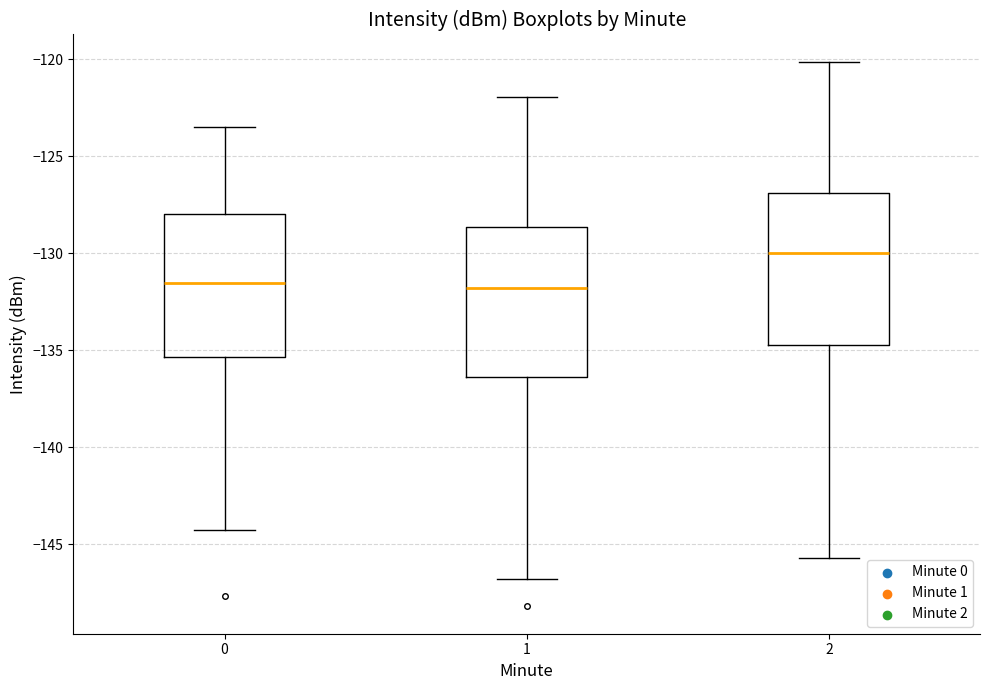

Where does the lower whisker of the box at x = 2 end on the y-axis? The values are not printed on the chart, so give them approximately, as read against the axis.

-145.5